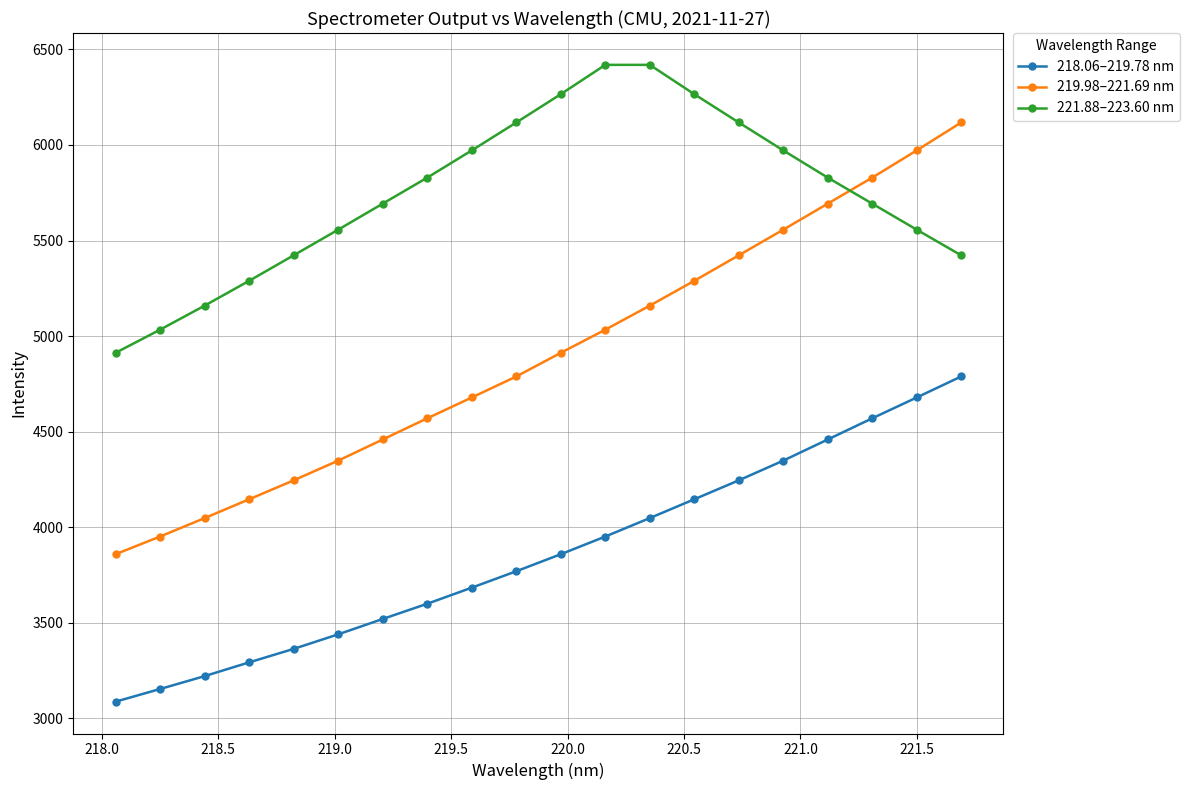

True or false: 218.06–219.78 nm has more than 1 points higher than both neighbors.

False